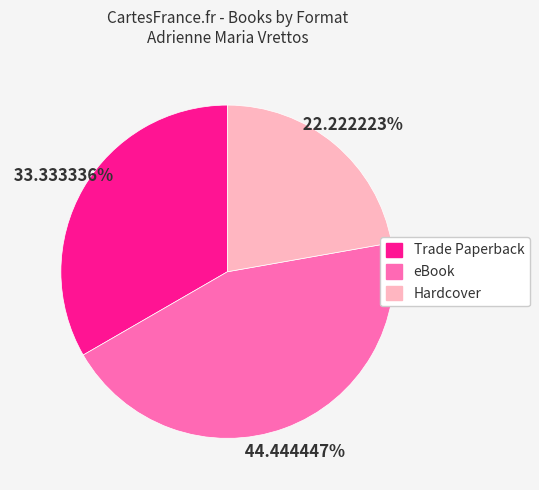

Which slice is the largest?

eBook